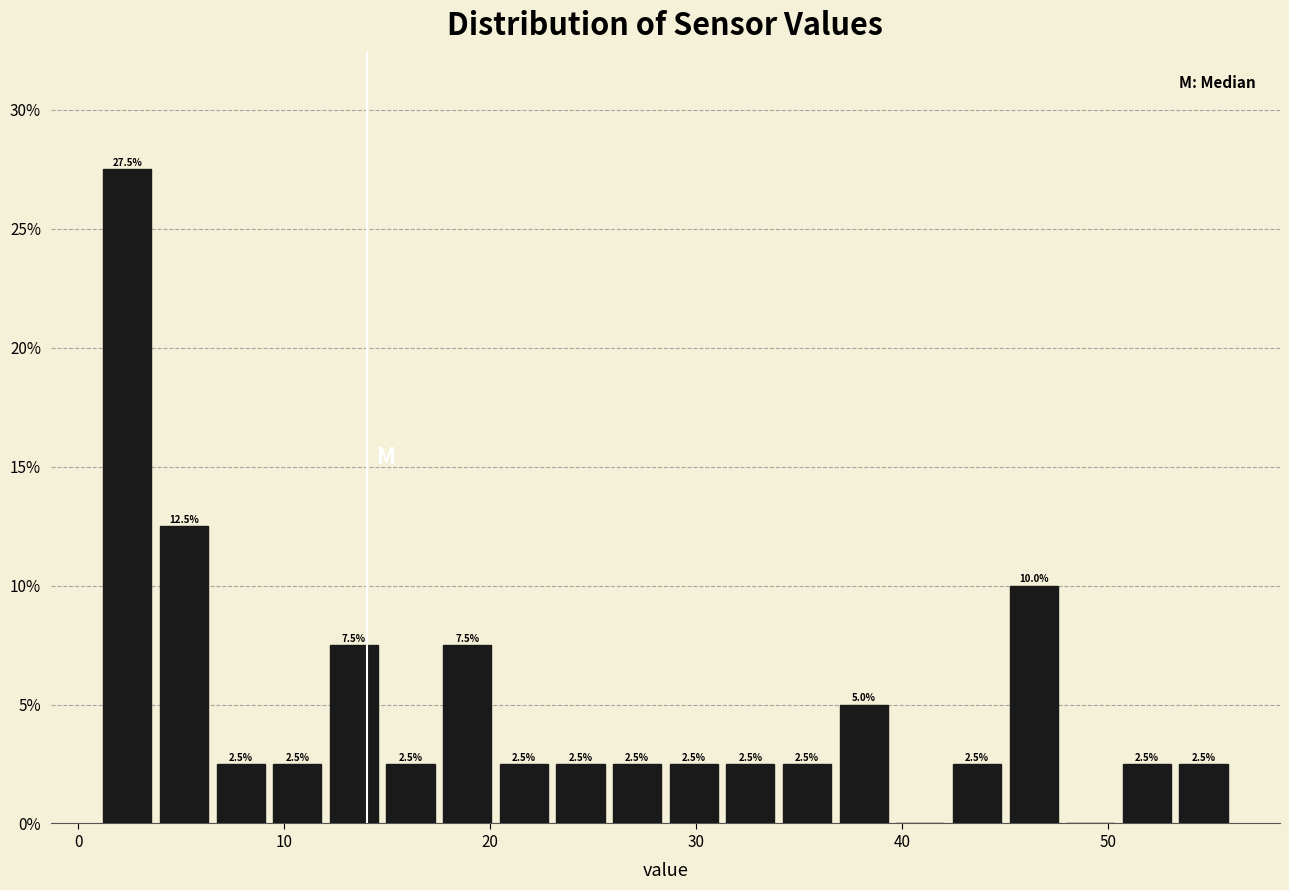

Around what value on the x-axis is the tallest bar? Give the approximate position of its centre, as read against the axis.

2